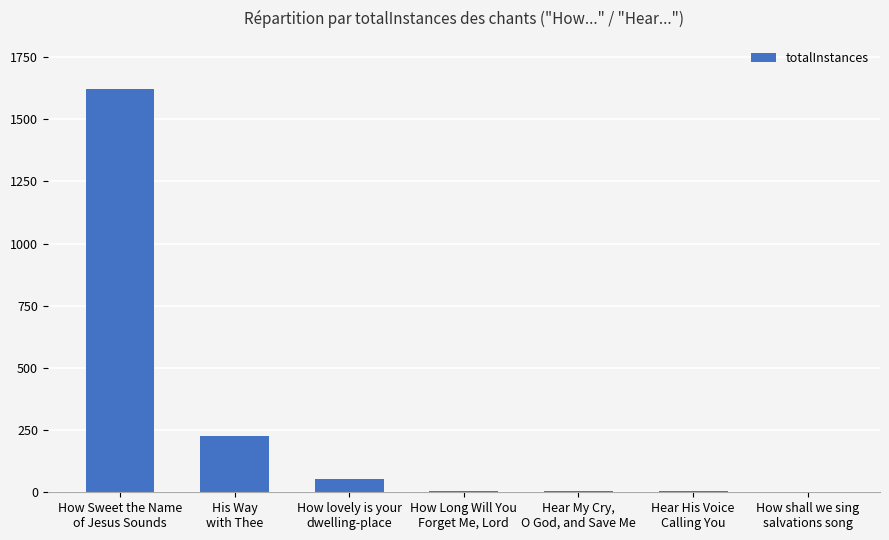

What is the sum of all values?

1916